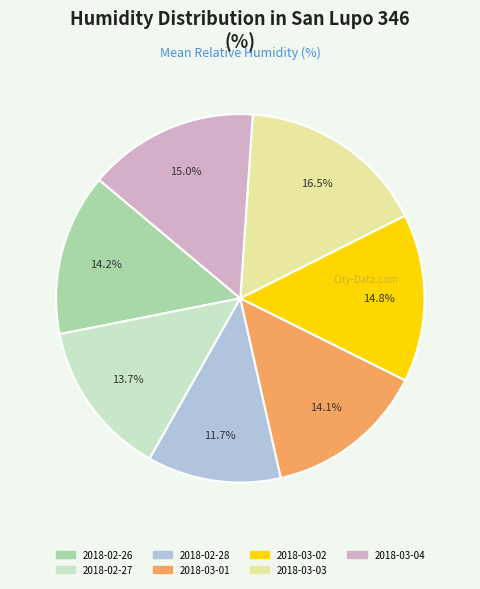

Is 2018-03-04 the majority of the pie?

No